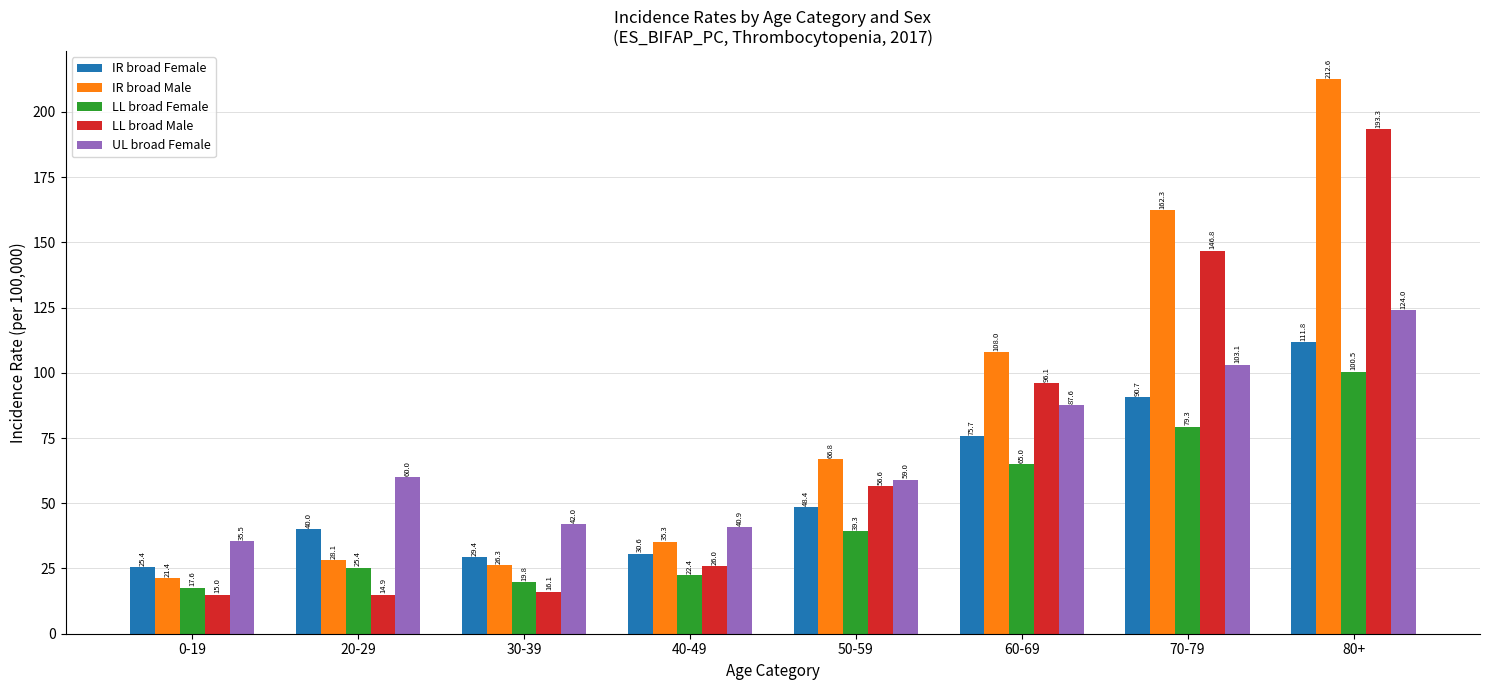

Where is IR broad Female nearest to the value 68?

60-69